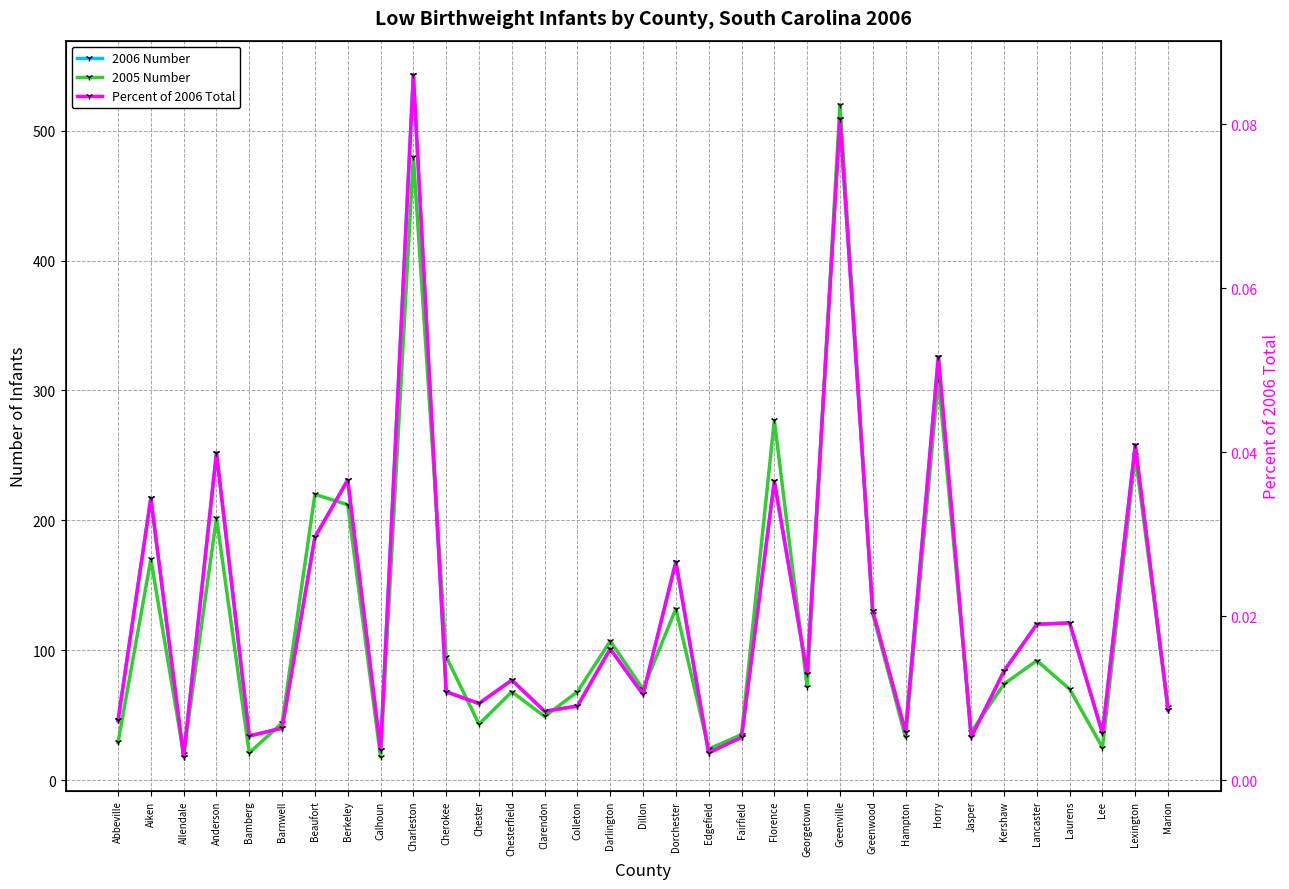

How many intersections are there between 2006 Number and 2005 Number?

15